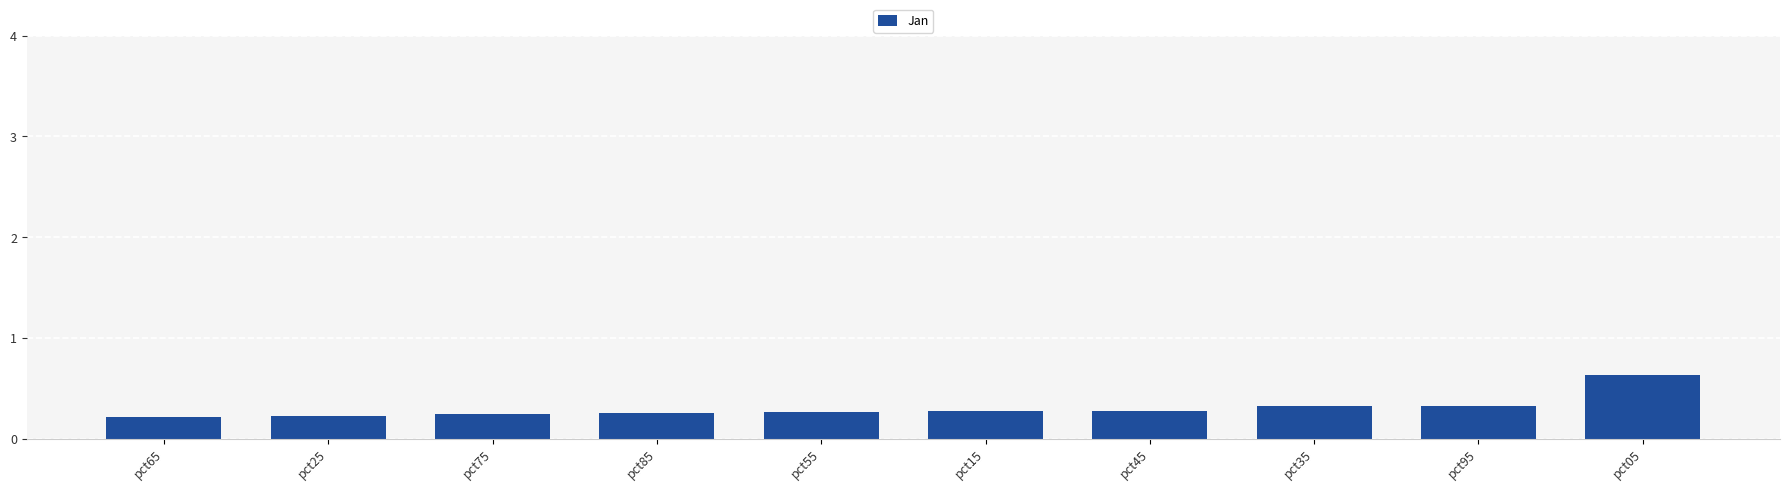

What is the value of the 10th bar from the left?

0.6